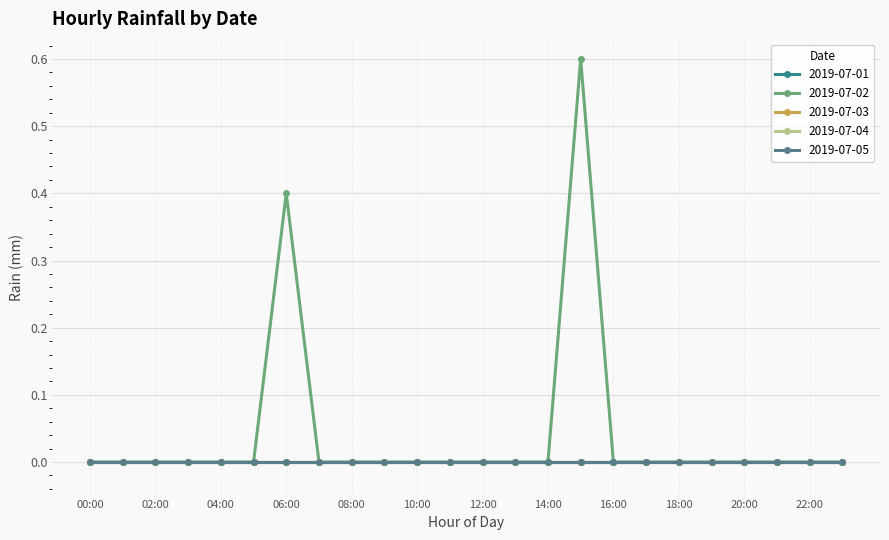

Is this an area chart (filled region under the line)?

No